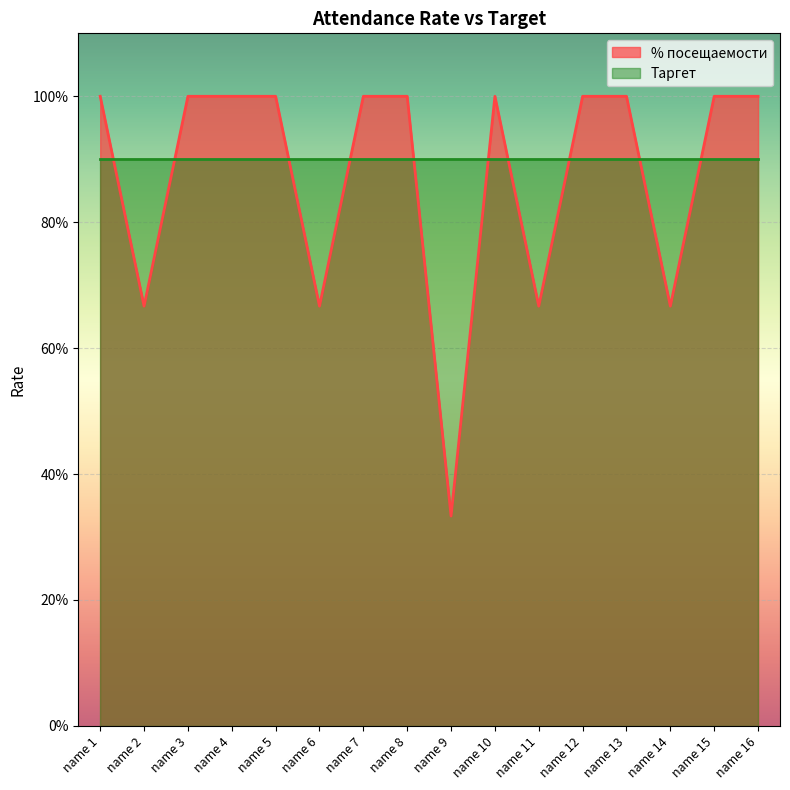

What is the change in value from name 1 to name 6?

-0.3